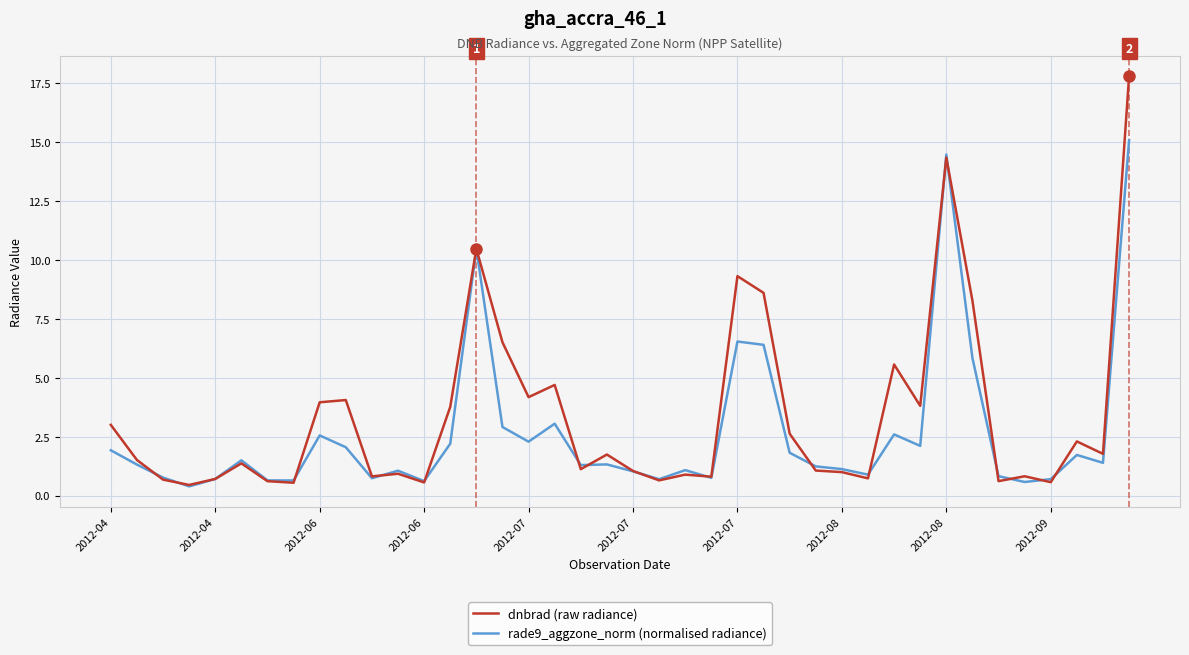

Count the number of data series in this chart.

2